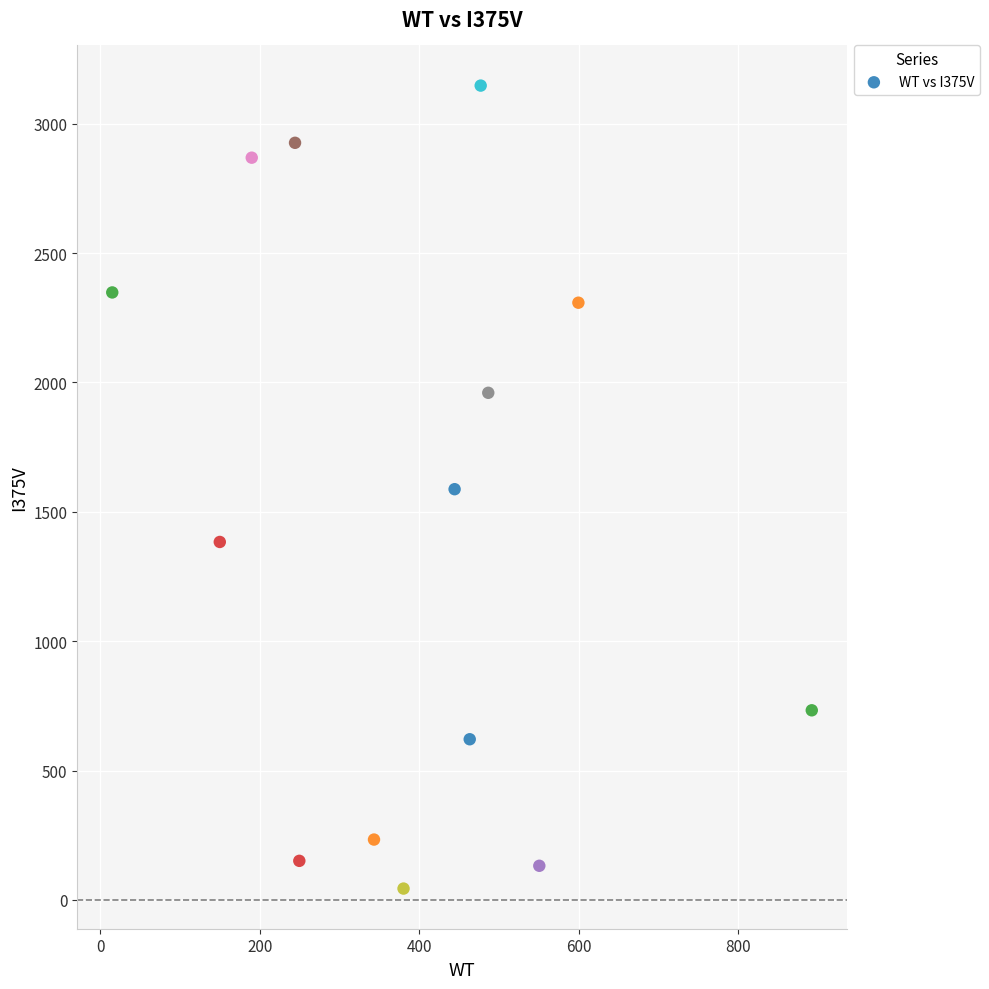

What is the range of Y values (max minus min)?

3103.6